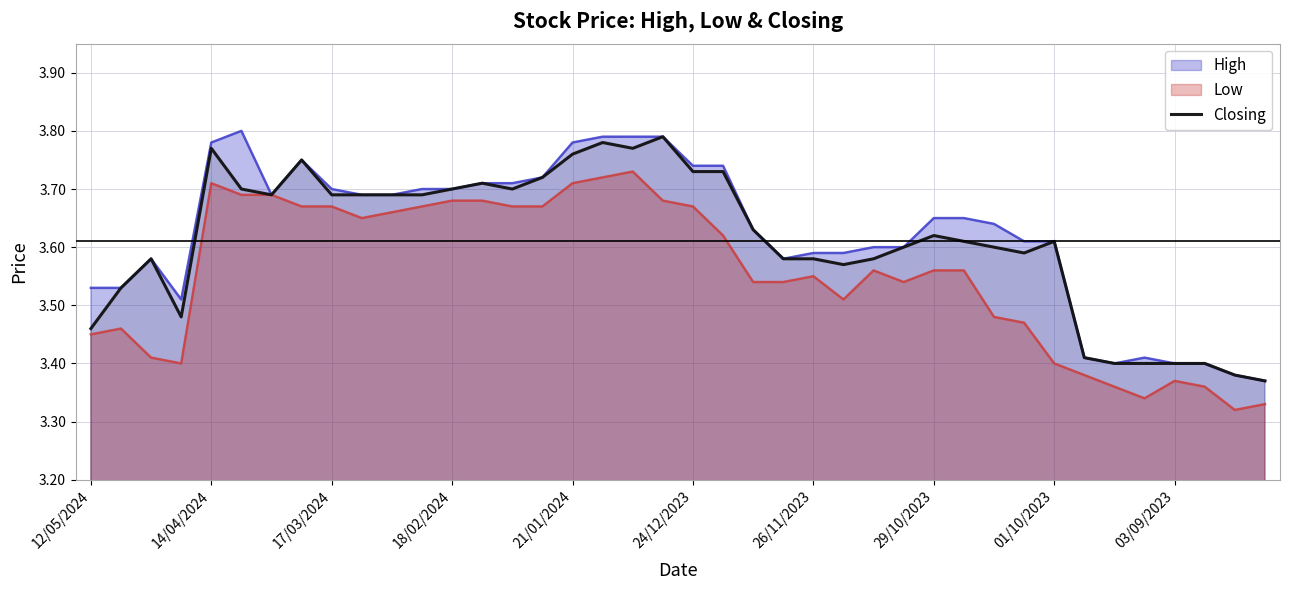

What is the sum of all values?

144.4